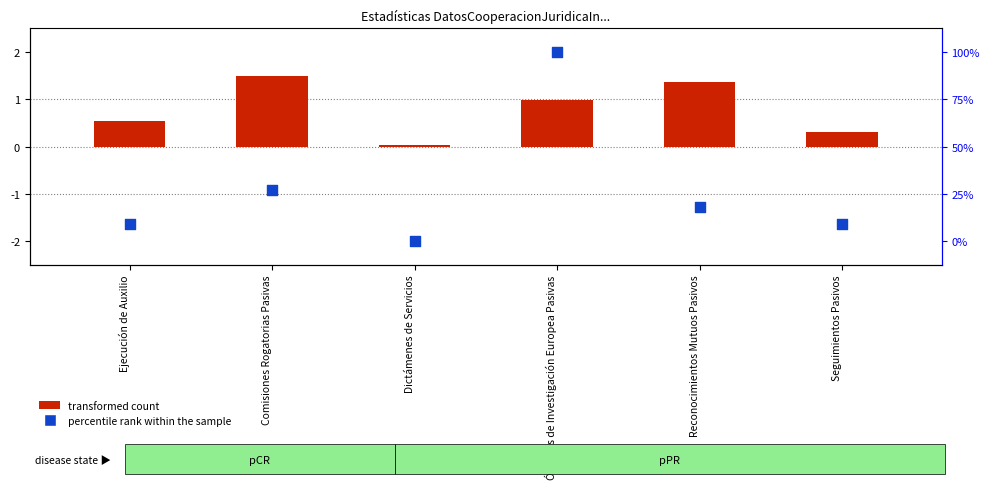

Is the value of transformed count at Comisiones Rogatorias Pasivas greater than the value of percentile rank within the sample at Seguimientos Pasivos?

Yes